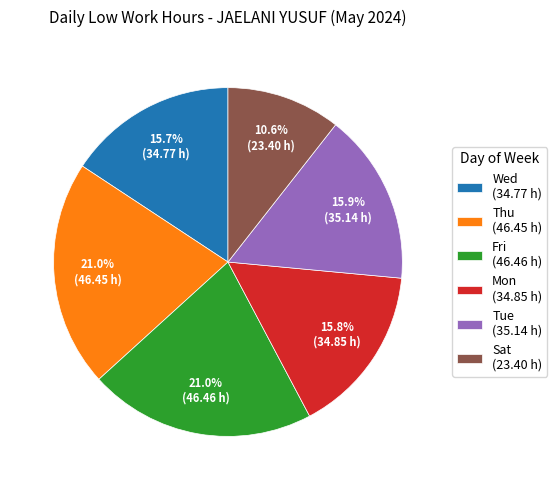

Approximately how many times larger is the value at Thu (46.45 h) compared to Tue (35.14 h)?

1.3